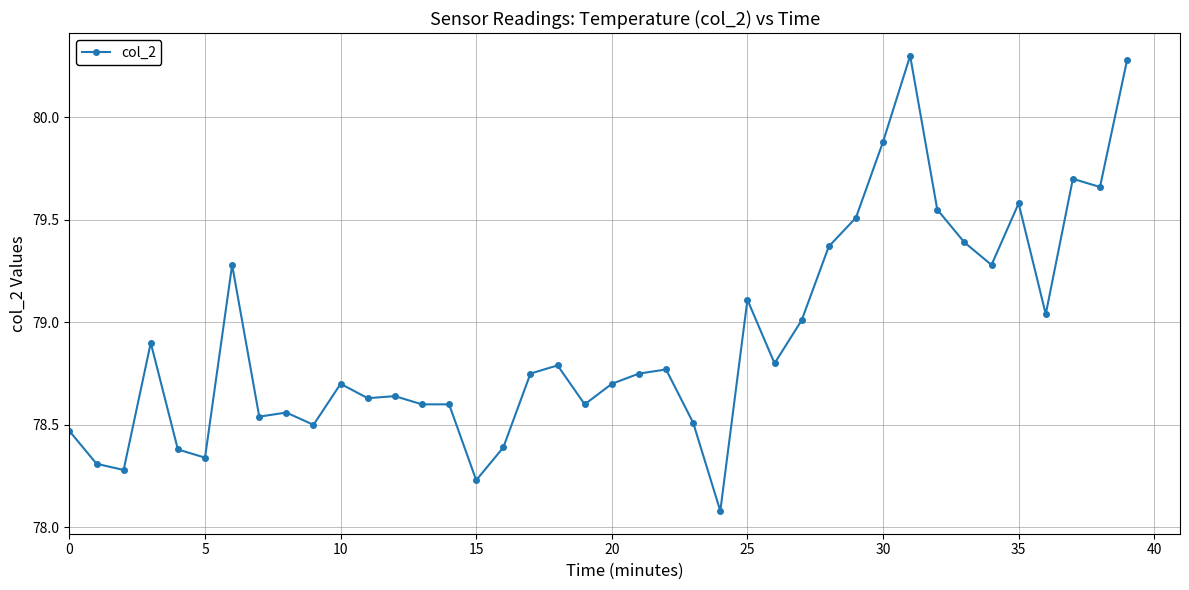

What is the value of the 26th point from the left?

79.1